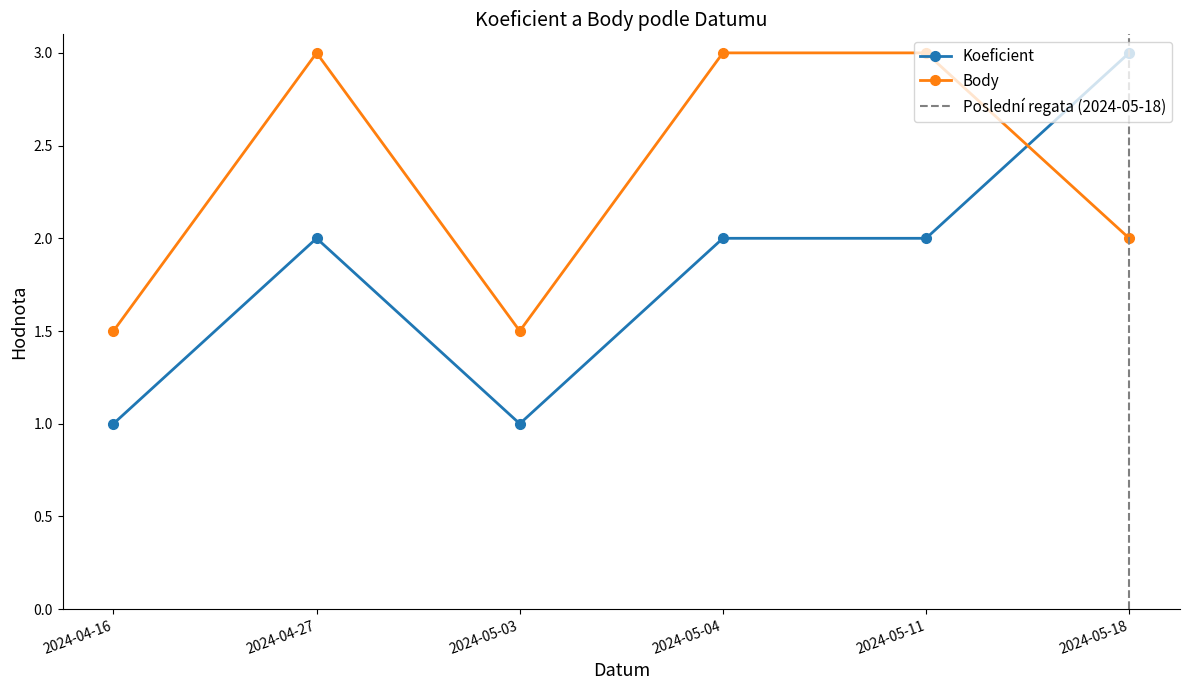

Which series changed the most between 2024-05-04 and 2024-05-11?

Koeficient